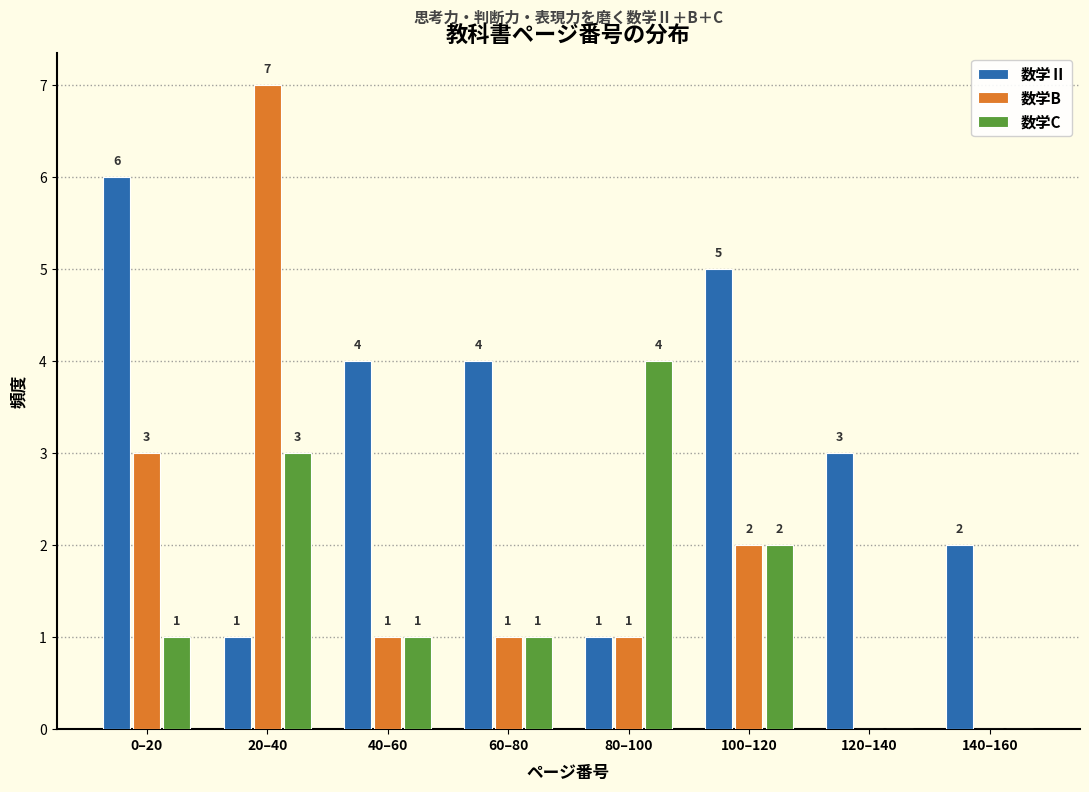

Reading right to left, list all the values displayed in this chart.

数学Ⅱ: 140–160=2	120–140=3	100–120=5	80–100=1	60–80=4	40–60=4	20–40=1	0–20=6
数学B: 140–160=0	120–140=0	100–120=2	80–100=1	60–80=1	40–60=1	20–40=7	0–20=3
数学C: 140–160=0	120–140=0	100–120=2	80–100=4	60–80=1	40–60=1	20–40=3	0–20=1